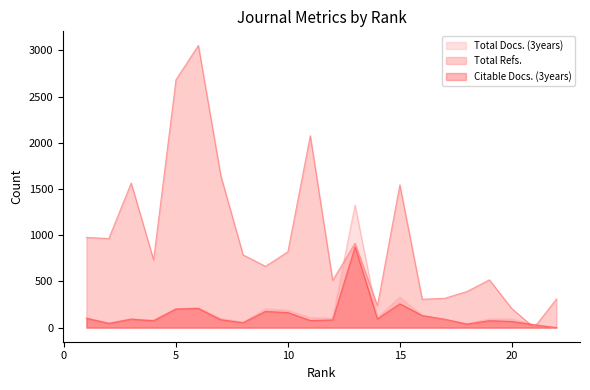

What is the difference between the Total Docs. (3years) values at 5 and 12?

103